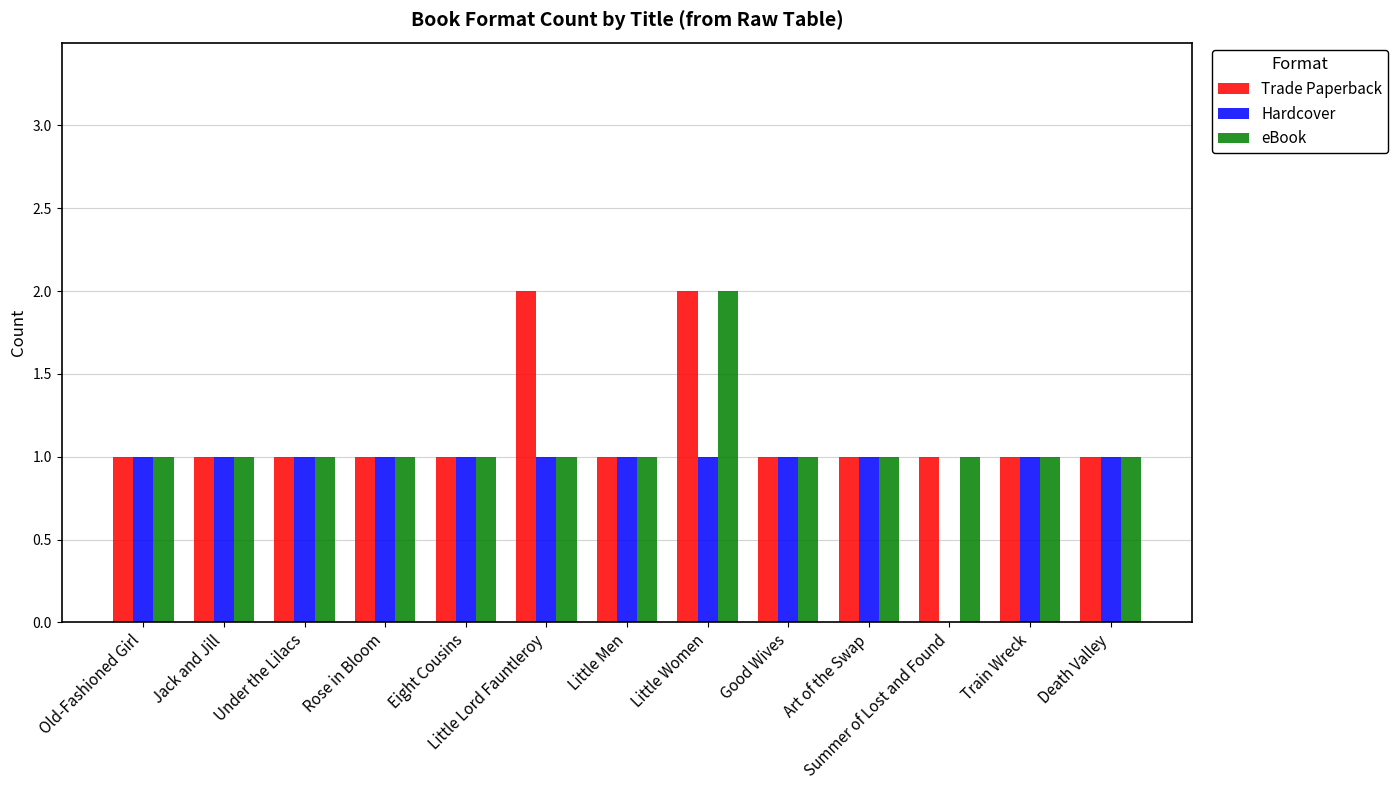

What is the sum of all eBook values?

14